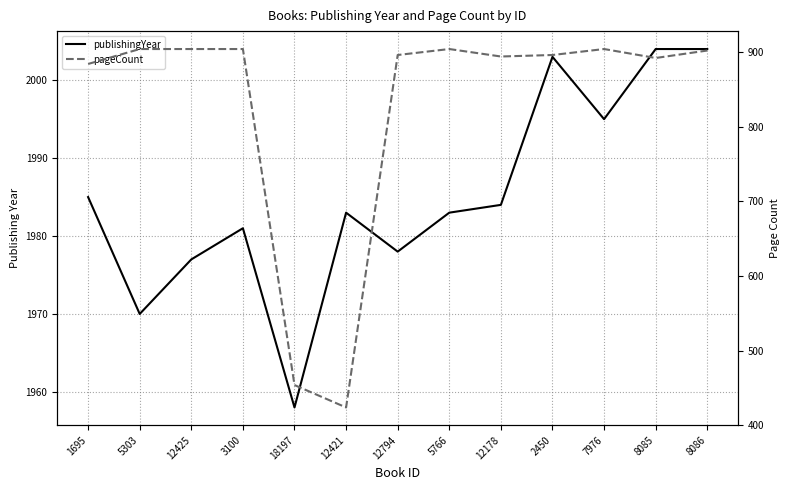

What is the label of the 5th point from the left?

18197